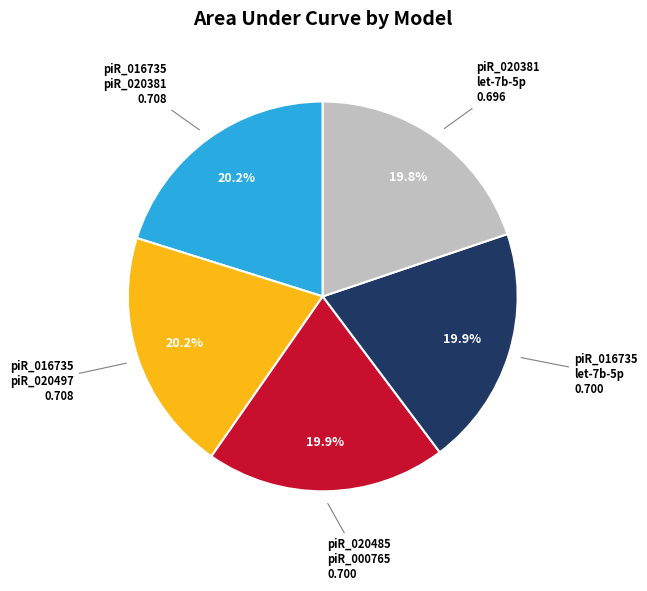

Does any single category account for the majority?

No